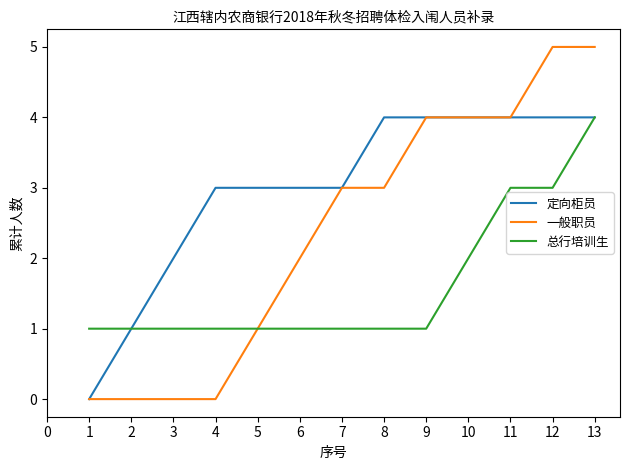

Which series has the largest total across all categories?

定向柜员